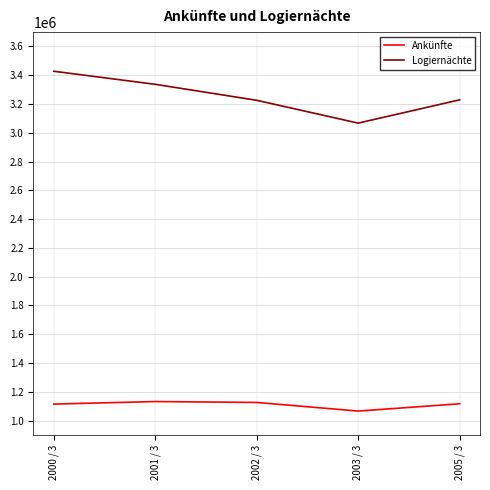

The Logiernächte series shows 4283018 at 2003 / 3. True or false?

False